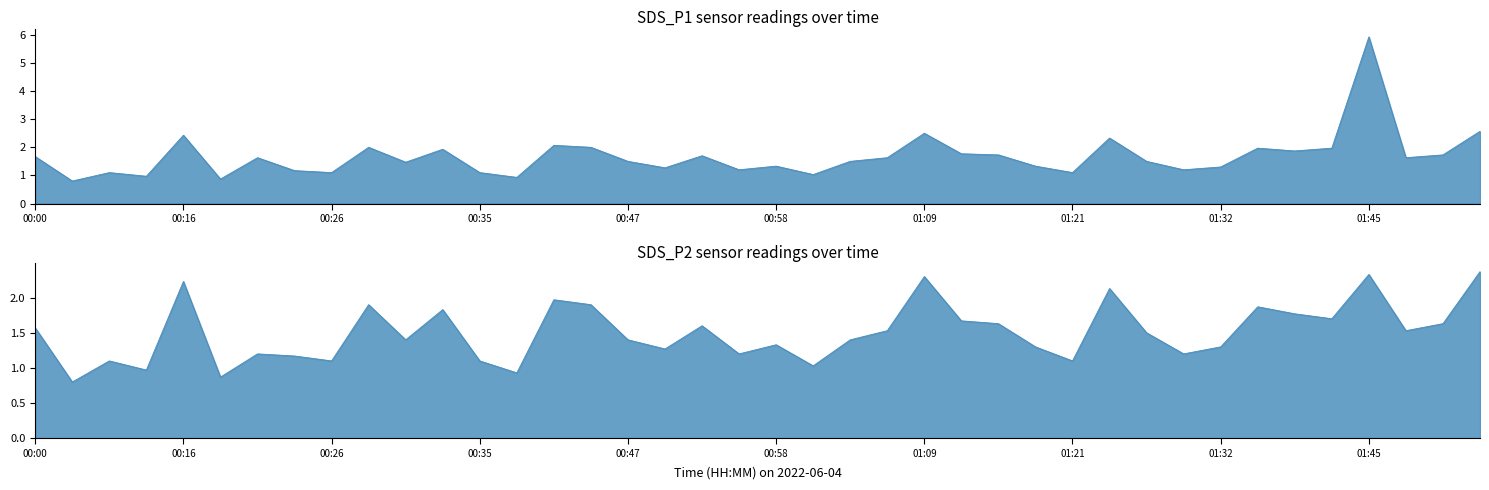

At which category does the chart reach its peak across all series?

01:45